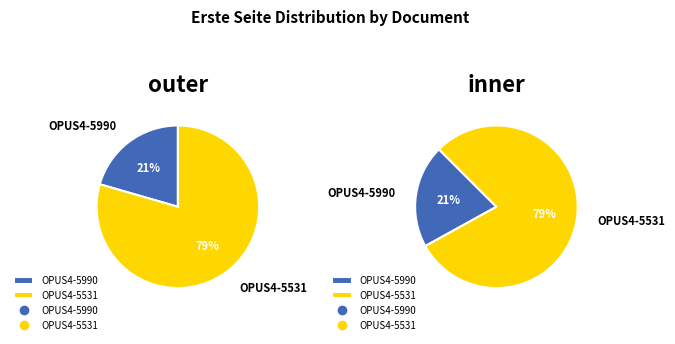

What percentage is the OPUS4-5990 slice, to the nearest percent?

21%